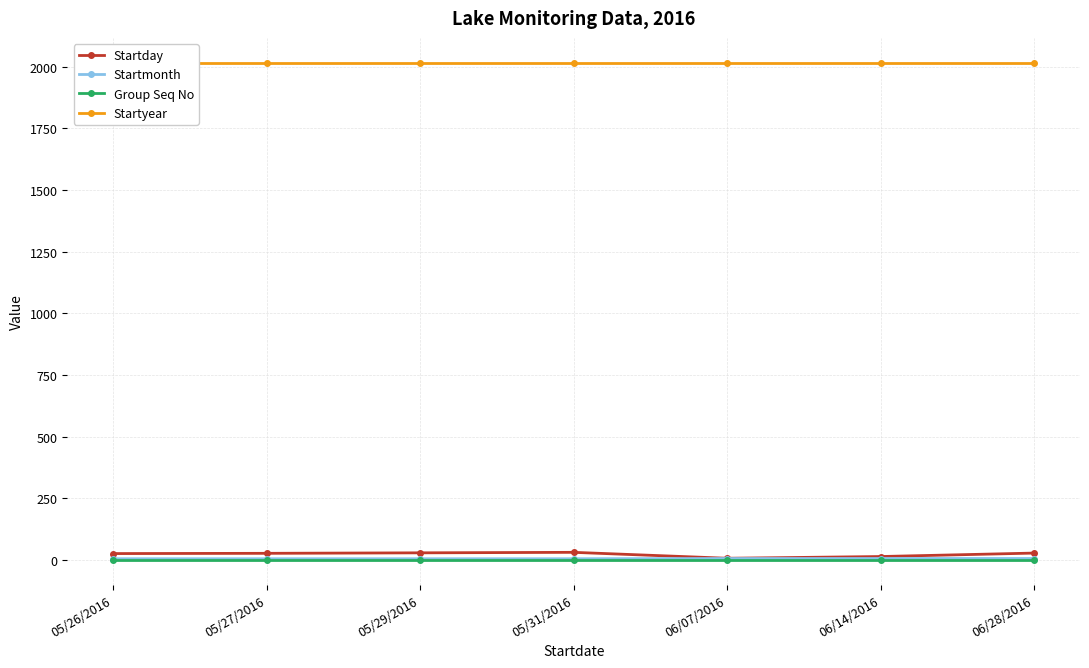

True or false: Startmonth and Startday cross at least once.

False